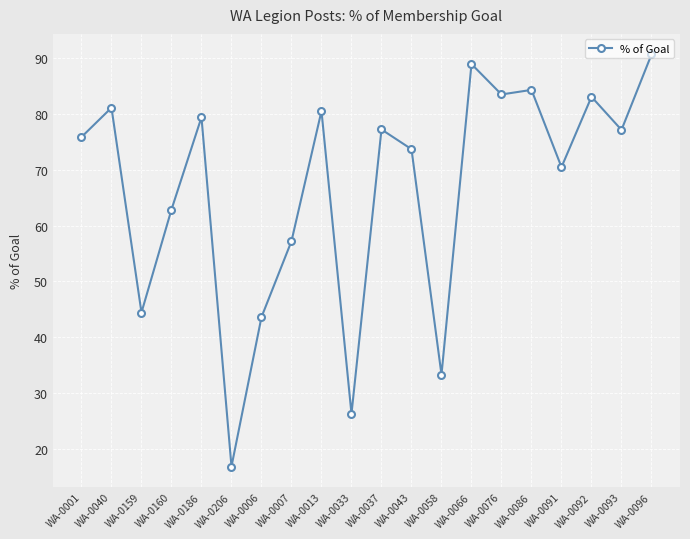

Approximately how many times larger is the value at WA-0033 compared to WA-0043?

0.4